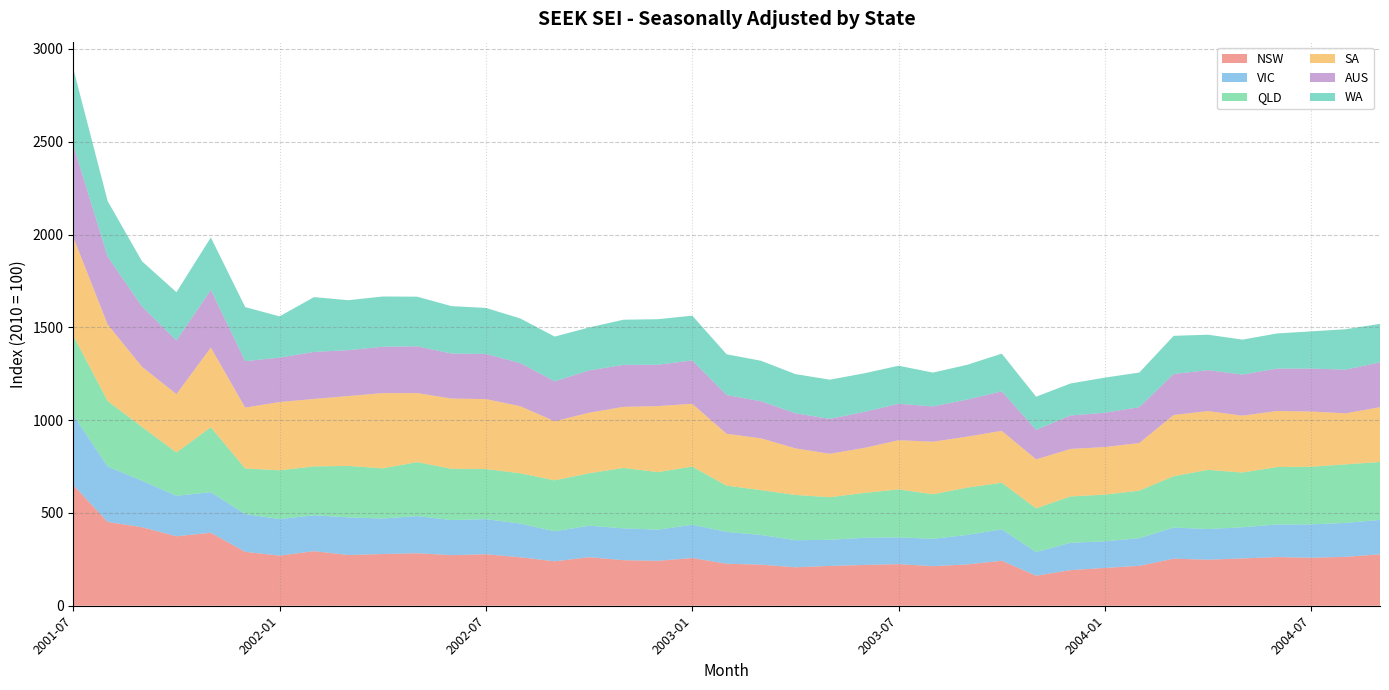

Reading left to right, transcribe all the data shown in this chart.

NSW: 650.0	451.6	423.2	374.4	393.3	290.4	269.9	294.1	273.3	278.7	282.9	272.6	277.5	261.1	239.3	261.6	245.4	242.0	257.1	226.3	221.4	207.2	214.5	219.7	224.1	213.1	222.6	242.4	161.9	191.8	203.8	215.0	253.5	248.1	254.9	262.3	258.6	263.5	277.2
VIC: 377.4	298.7	250.1	218.0	218.6	203.5	197.2	193.3	203.0	191.1	200.4	189.0	189.2	181.7	161.8	169.8	171.6	168.1	179.0	171.8	159.9	145.9	140.7	146.6	144.2	147.5	159.2	169.1	127.5	147.3	143.4	149.0	167.9	165.2	168.1	175.4	179.8	182.9	185.3
QLD: 427.1	352.7	290.3	233.3	349.9	245.7	262.8	263.3	277.1	270.5	290.6	276.3	269.9	270.8	274.6	282.4	325.4	310.2	313.5	249.0	241.5	243.8	229.7	241.5	258.6	240.2	254.8	251.2	235.5	249.8	251.5	256.2	276.6	319.0	294.8	309.7	310.5	315.4	312.1
SA: 531.6	412.9	323.8	314.5	429.5	328.4	367.7	363.7	376.6	405.5	372.0	378.5	376.9	361.6	318.2	326.2	329.3	355.4	338.5	279.5	279.2	251.2	234.0	242.6	265.0	283.2	274.6	279.8	263.8	256.1	256.4	256.7	329.9	316.7	306.2	301.9	297.6	274.9	295.2
AUS: 496.8	365.3	324.6	288.7	310.1	249.9	239.2	253.2	247.1	249.5	251.9	242.3	243.2	232.2	215.1	227.8	226.1	222.8	233.7	208.4	200.0	188.7	188.0	193.9	196.3	190.0	199.8	212.5	159.1	180.1	184.9	193.0	220.8	220.4	221.3	228.5	231.3	235.5	241.4
WA: 411.7	298.9	243.8	260.5	283.1	291.2	222.5	295.4	269.3	271.0	267.5	255.7	248.0	240.5	241.2	231.7	243.4	245.4	241.2	219.9	217.9	211.3	211.1	208.0	205.0	182.2	187.4	203.4	178.6	172.5	189.2	186.5	205.6	190.9	188.5	189.2	200.6	217.7	207.6